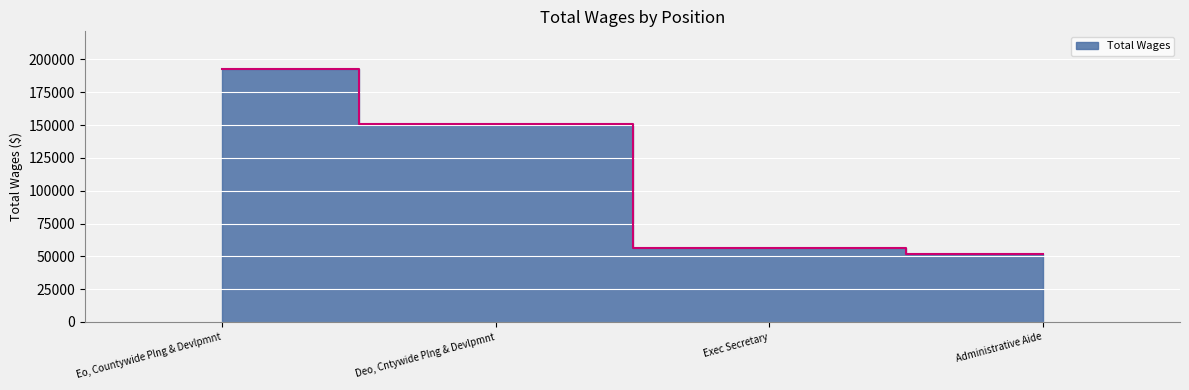

True or false: the data has more than 0 interior local peaks.

False